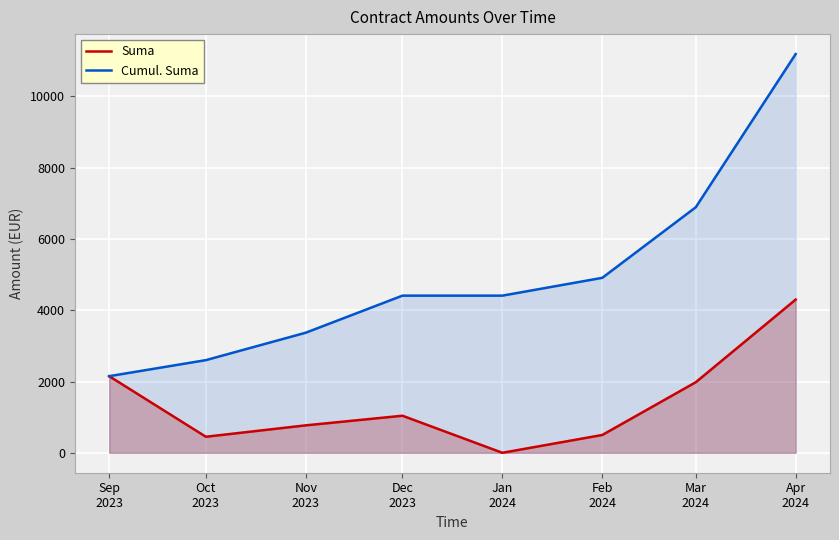

True or false: Suma and Cumul. Suma cross at least once.

False